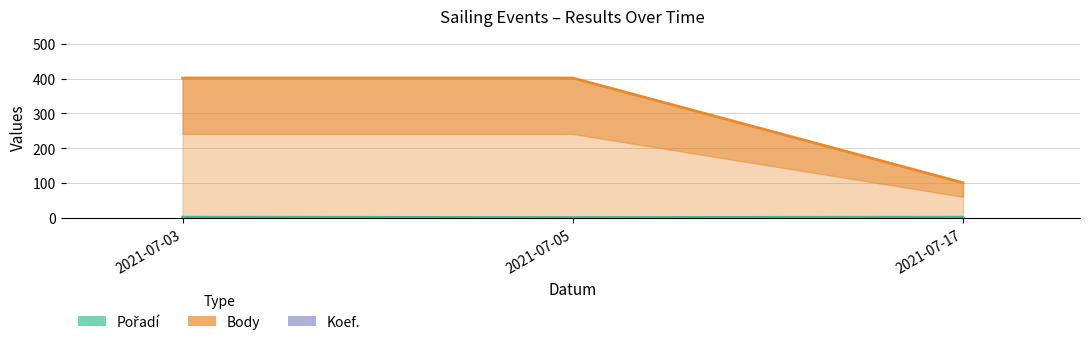

Is it true that Body equals 712 at 2021-07-03?

False